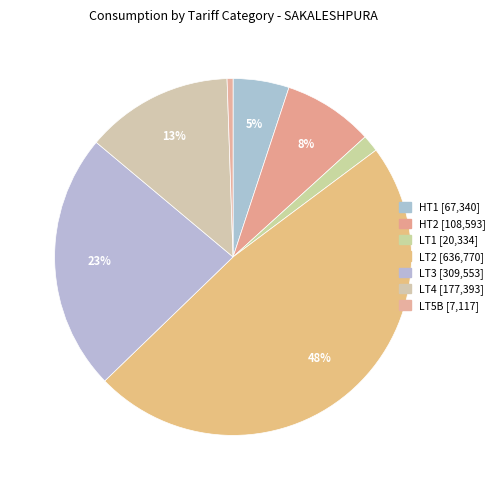

The LT2 slice represents 48% of the pie. True or false?

True